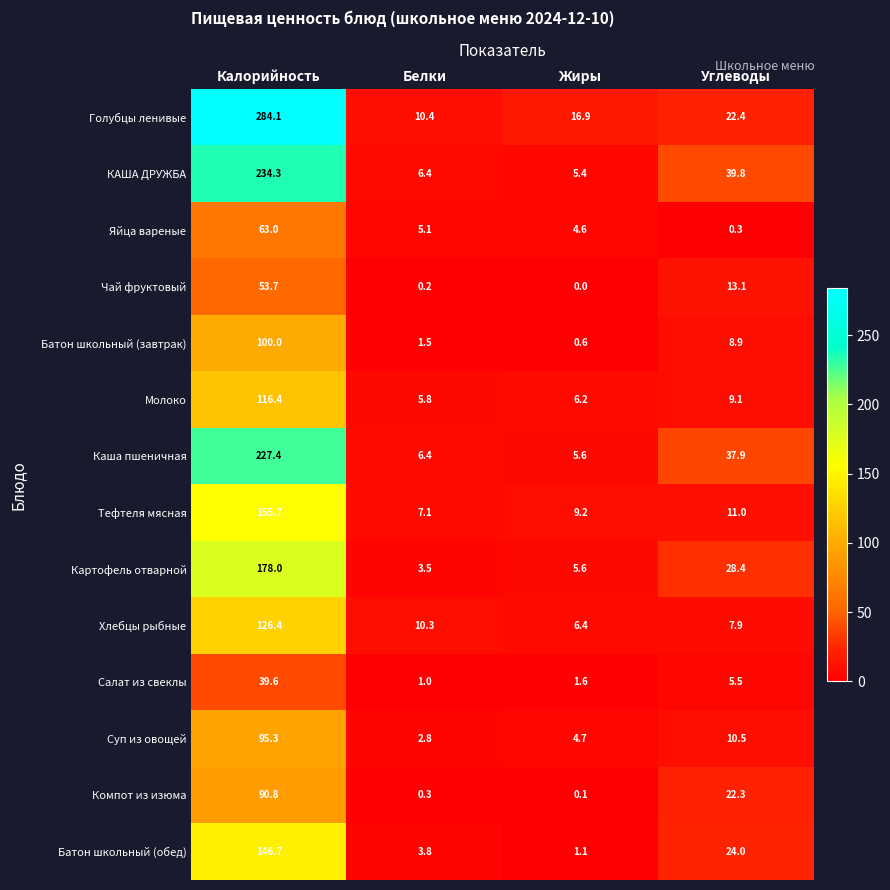

At which category is the sum across all series the highest?

Калорийность